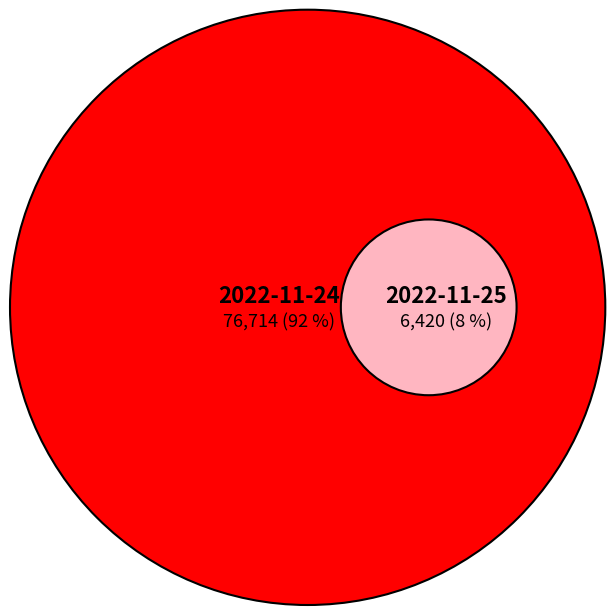

Combined, do 2022-11-25 and 2022-11-24 account for over 50%?

Yes